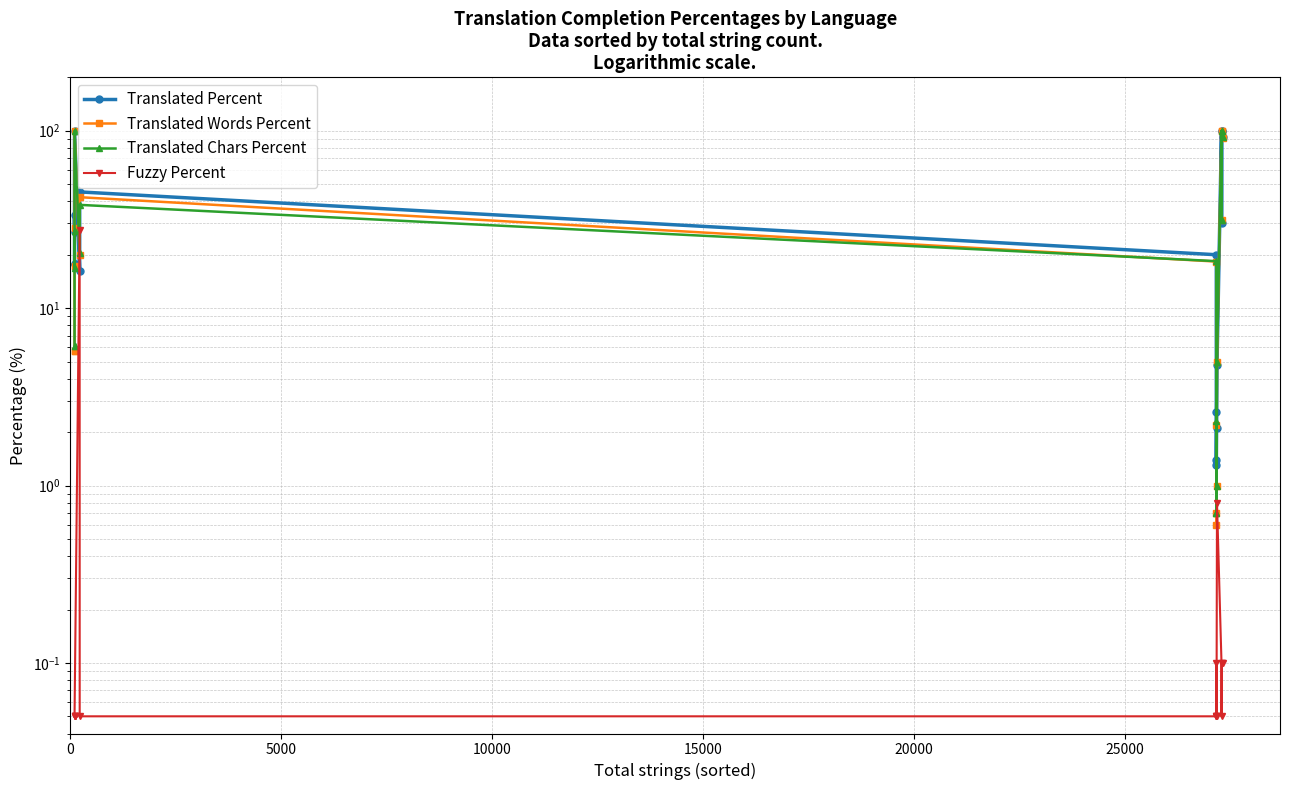

How many values in the Translated Chars Percent series are below 18?

8